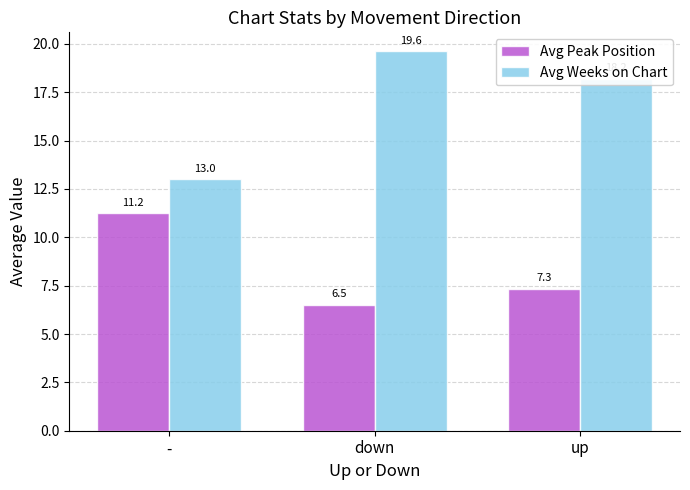

What is the difference between the Avg Peak Position values at - and up?

3.9